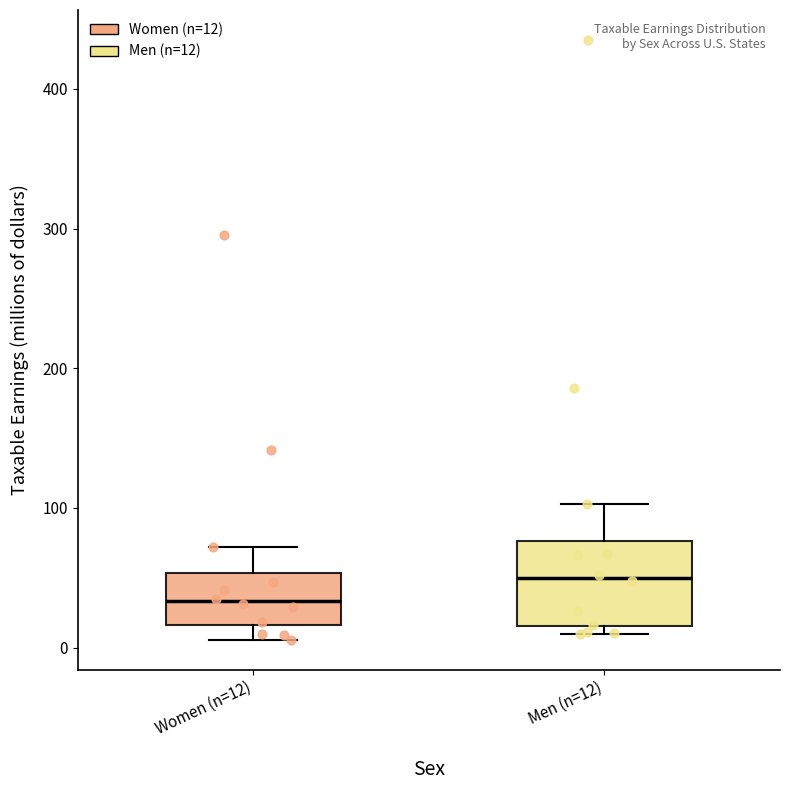

Where does the upper whisker of the box for Women (n=12) end on the y-axis? The values are not printed on the chart, so give them approximately, as read against the axis.

70